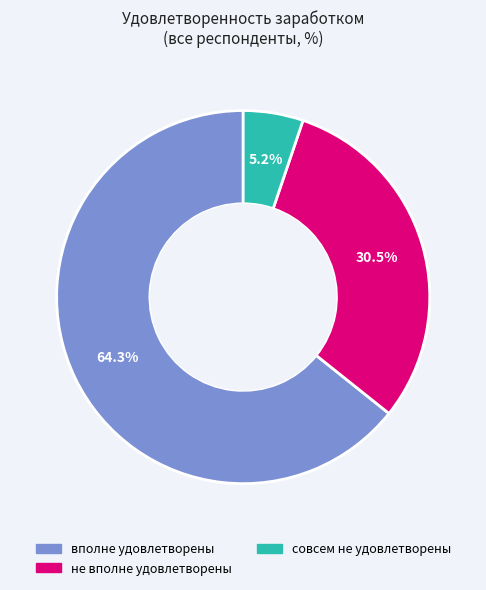

Does any single category account for the majority?

Yes